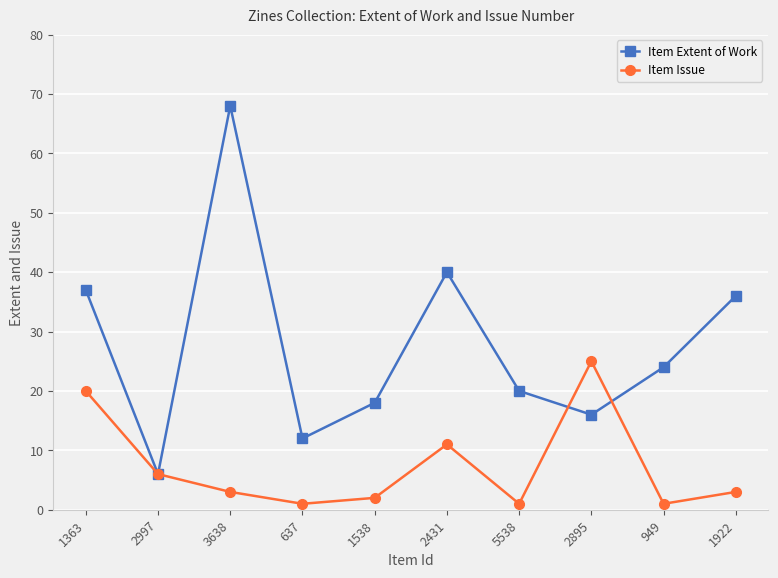

Reading left to right, what are all the values shown in this chart?

Item Extent of Work: 1363=37	2997=6	3638=68	637=12	1538=18	2431=40	5538=20	2895=16	949=24	1922=36
Item Issue: 1363=20	2997=6	3638=3	637=1	1538=2	2431=11	5538=1	2895=25	949=1	1922=3